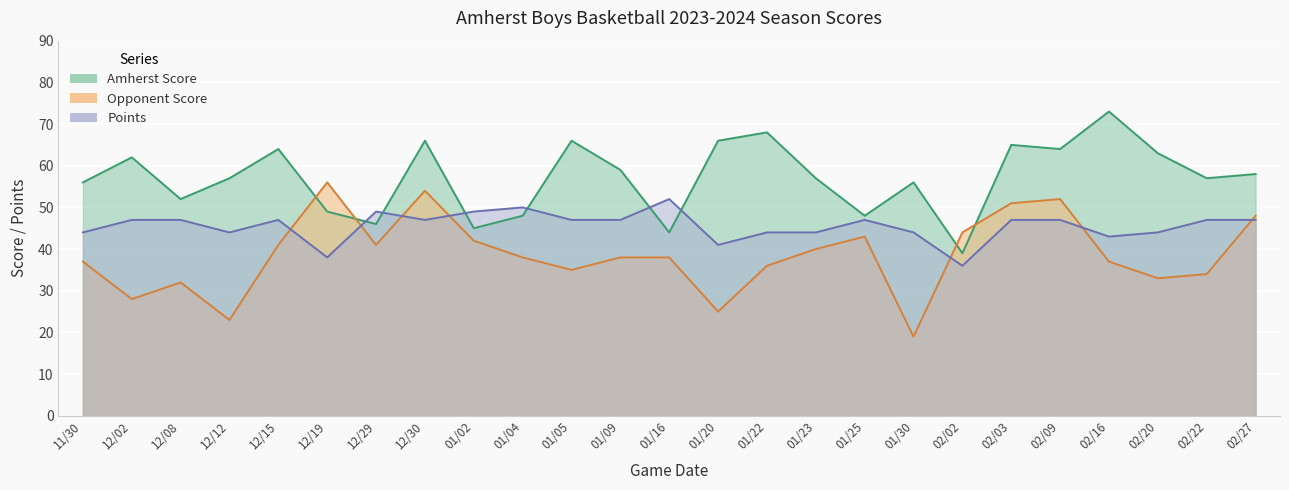

What position from the left is 12/15?

5